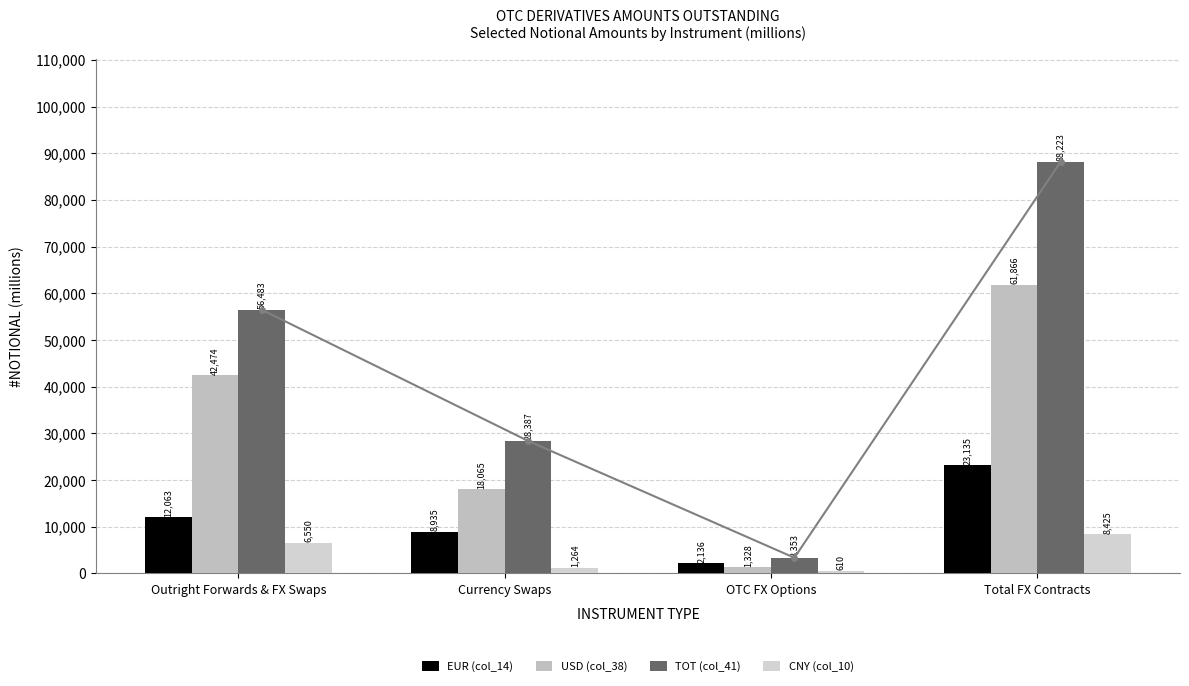

Reading left to right, transcribe all the data shown in this chart.

EUR (col_14): Outright Forwards & FX Swaps=12062.9	Currency Swaps=8935.2	OTC FX Options=2136.5	Total FX Contracts=23134.7
USD (col_38): Outright Forwards & FX Swaps=42473.5	Currency Swaps=18064.7	OTC FX Options=1328.2	Total FX Contracts=61866.4
TOT (col_41): Outright Forwards & FX Swaps=56483.4	Currency Swaps=28387.1	OTC FX Options=3352.9	Total FX Contracts=88223.4
CNY (col_10): Outright Forwards & FX Swaps=6550.0	Currency Swaps=1264.3	OTC FX Options=610.5	Total FX Contracts=8424.8